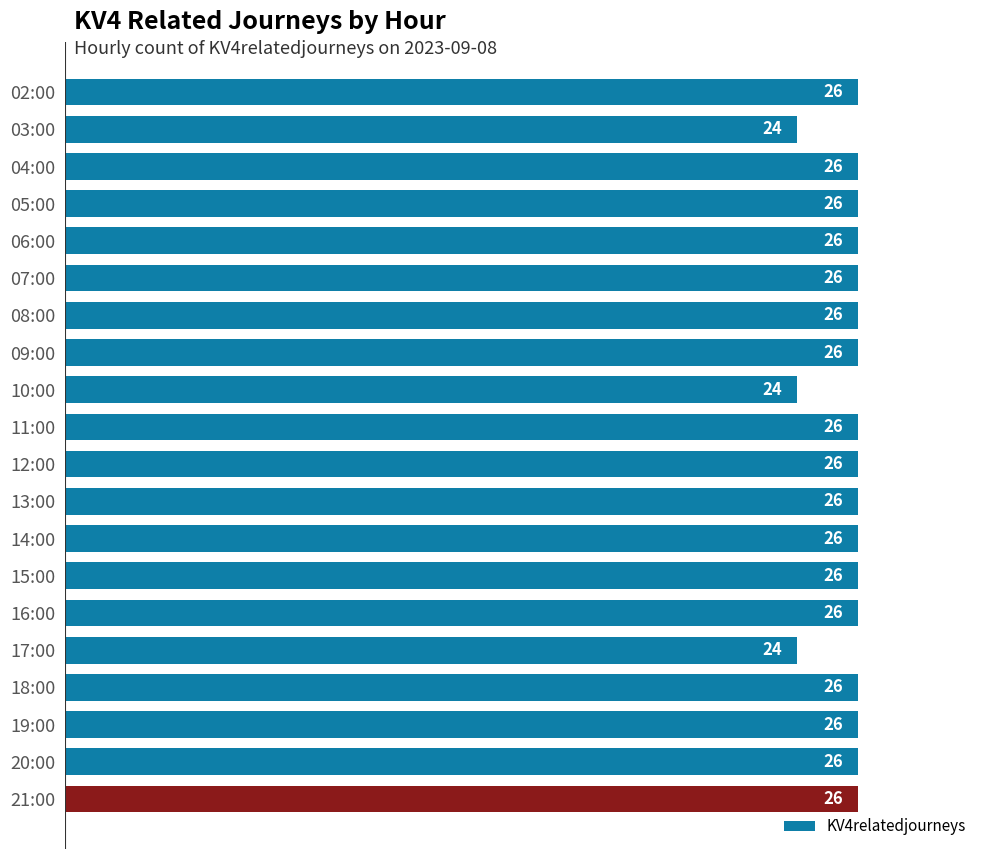

What is the approximate value at 15:00?

26